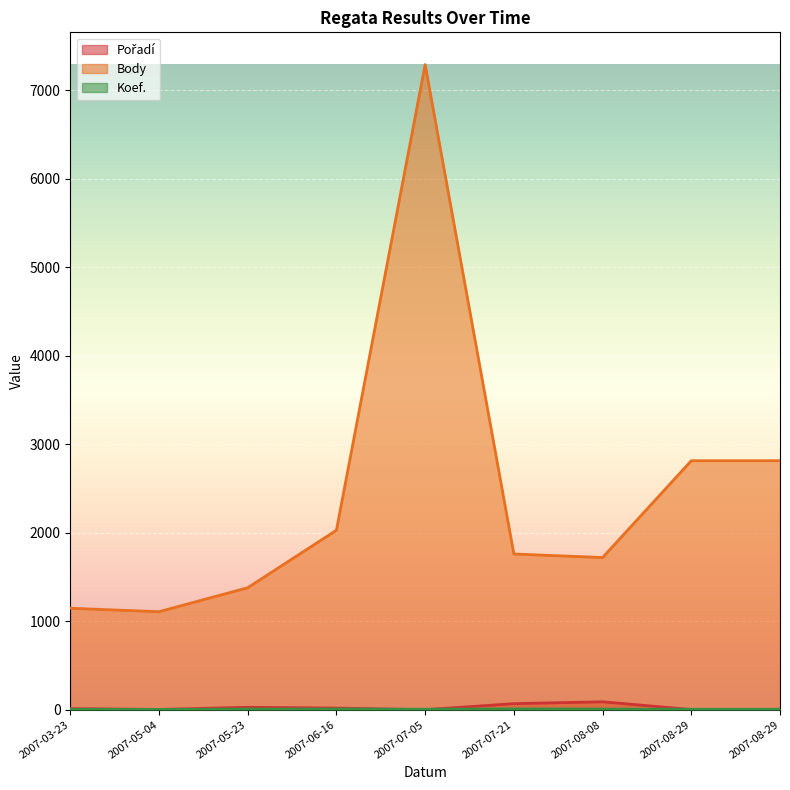

True or false: Body and Pořadí cross at least once.

False